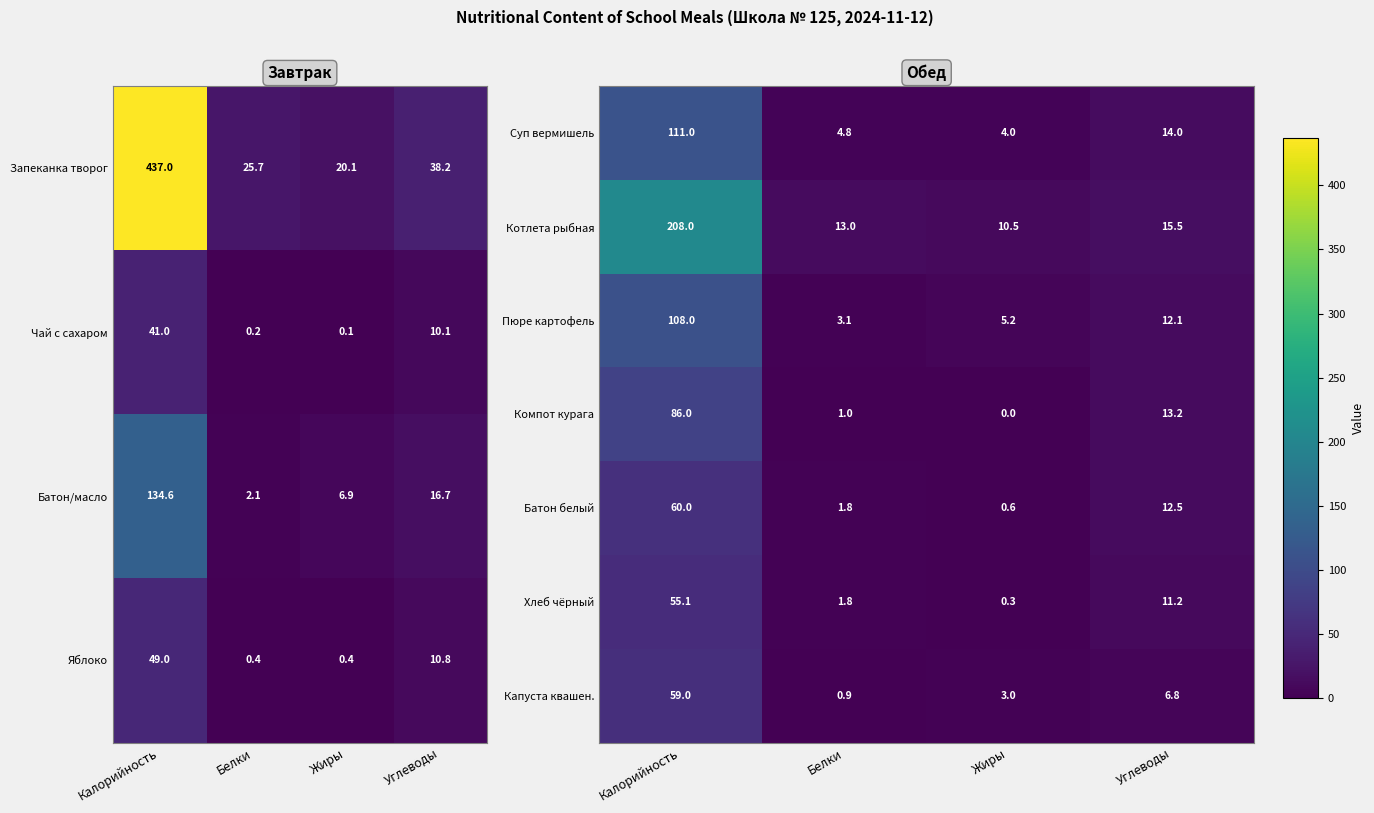

The Капуста квашен. series shows 3.4 at Углеводы. True or false?

False